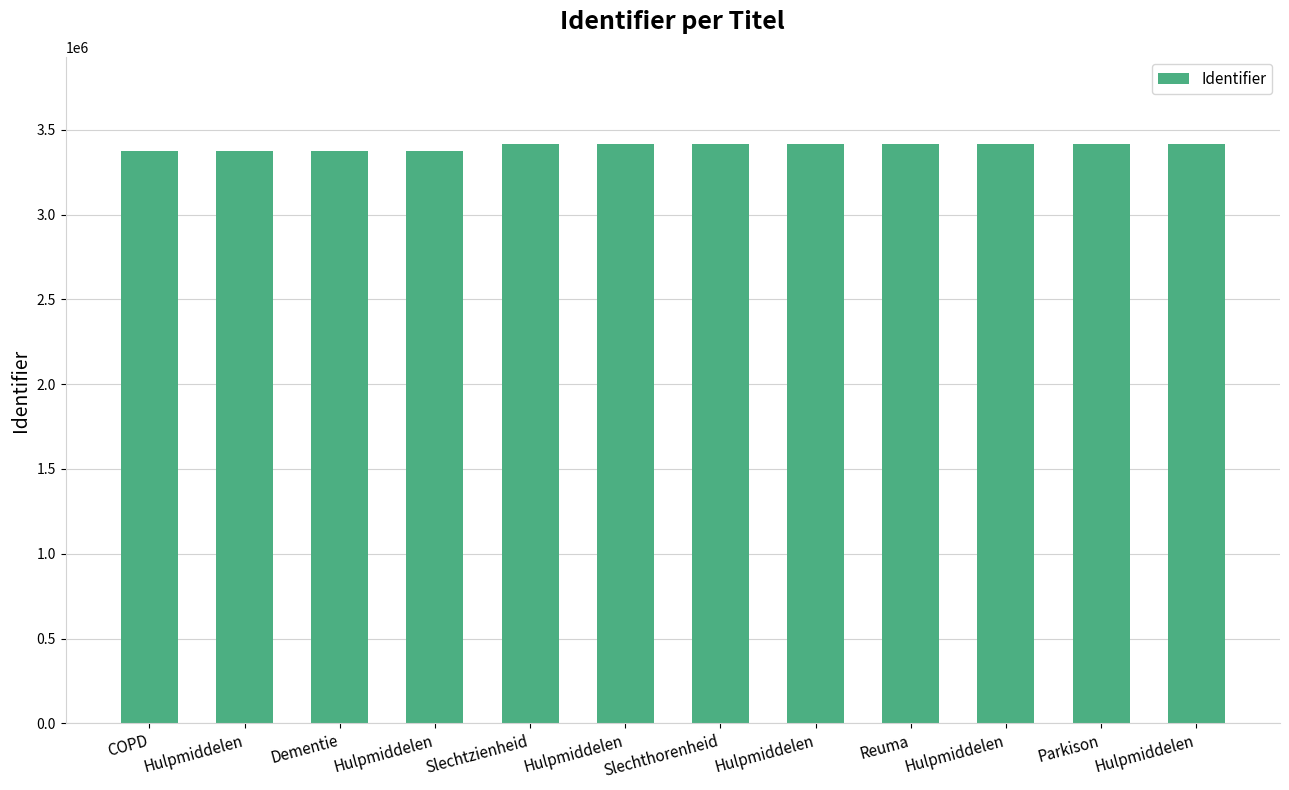

Does the chart contain stacked bars?

No